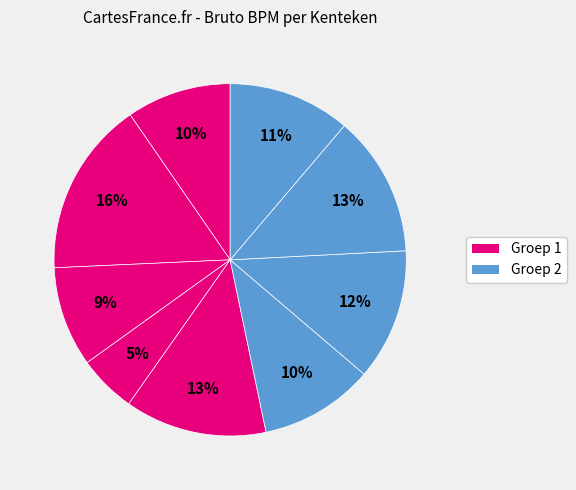

How many segments does this pie chart have?

9